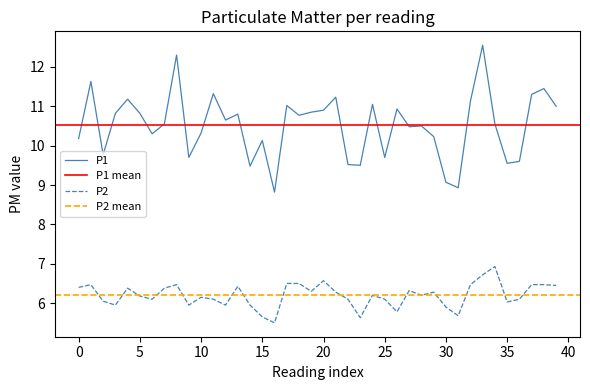

True or false: P2 and P1 cross at least once.

False